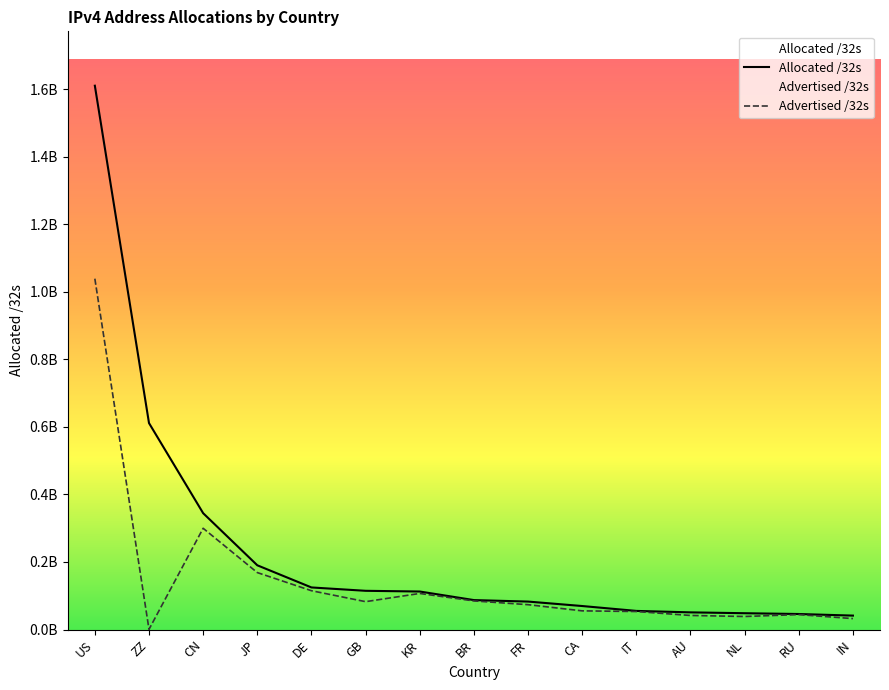

Where is Allocated /32s nearest to the value 825539328?

ZZ